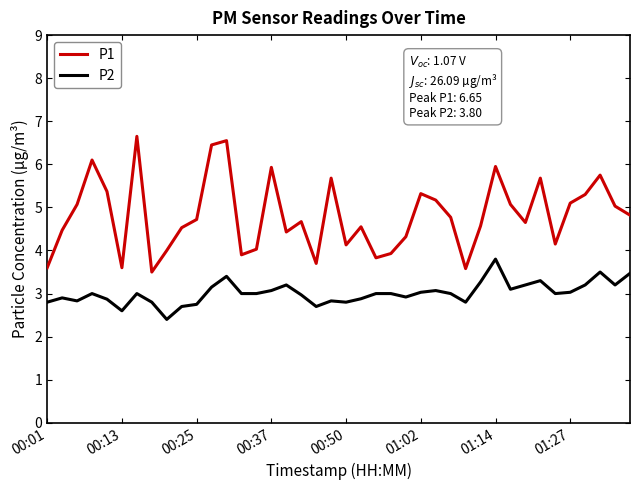

True or false: P1 and P2 cross at least once.

False